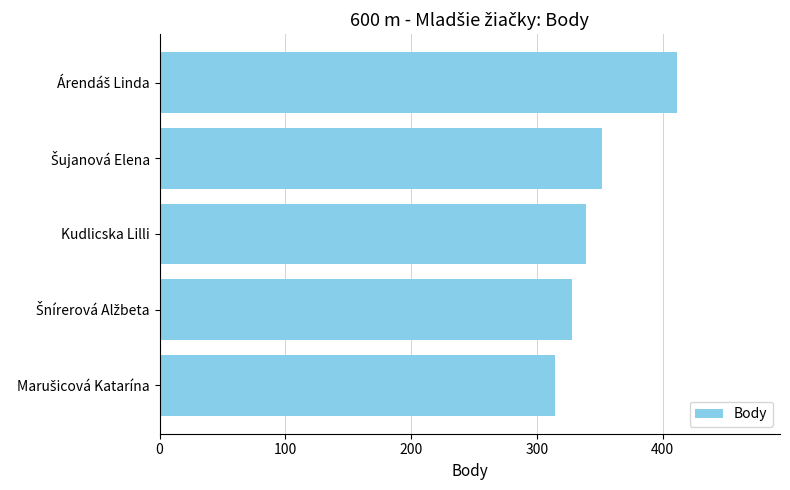

How many values are between 328 and 352?

3